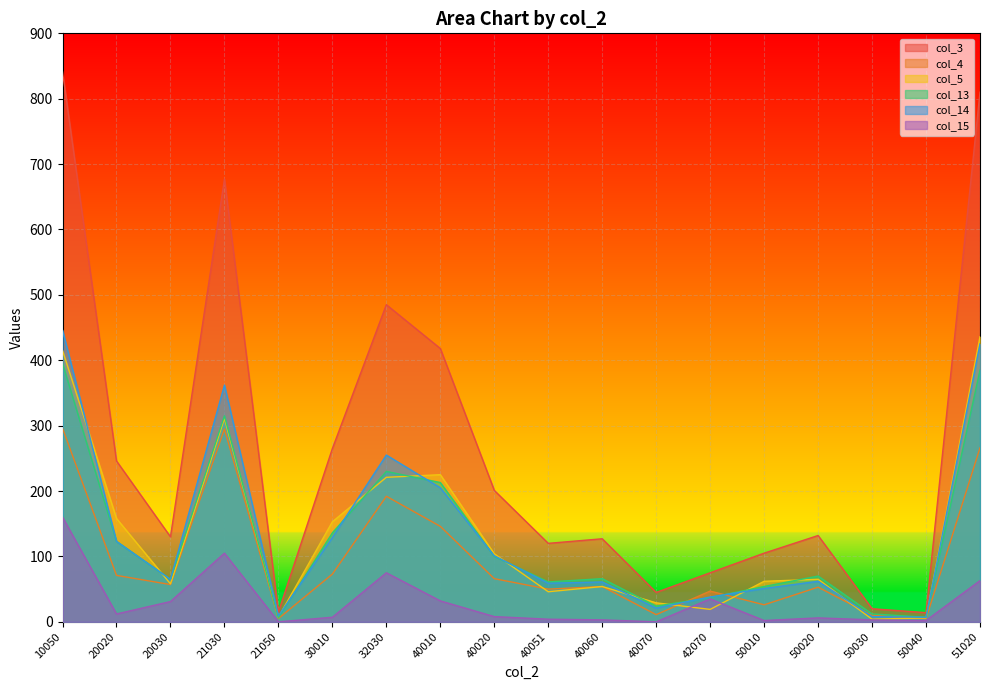

True or false: col_13 and col_3 intersect in this chart.

False